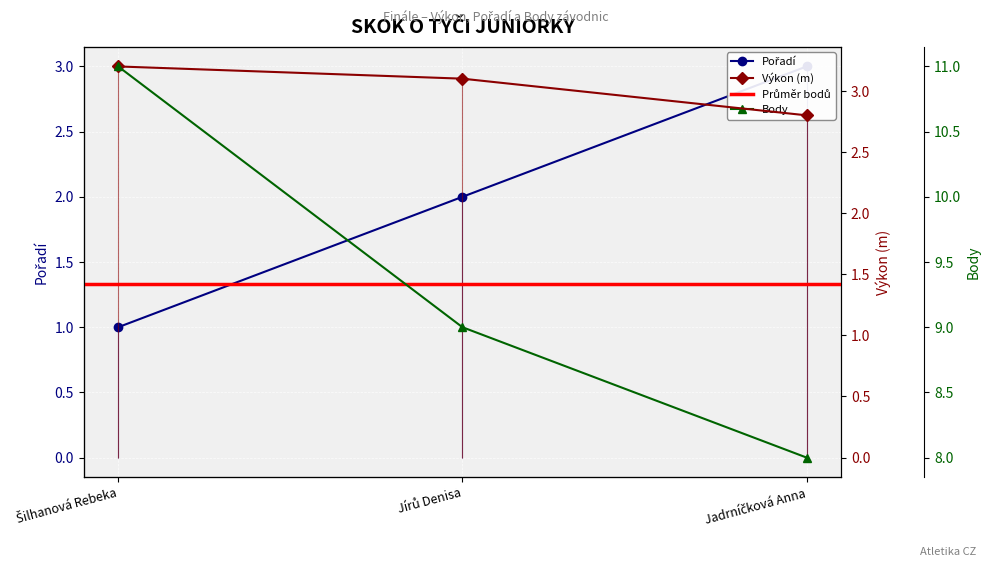

Reading left to right, what are all the values shown in this chart?

Pořadí: 1.0	2.0	3.0
Výkon: 3.2	3.1	2.8
Body: 11.0	9.0	8.0